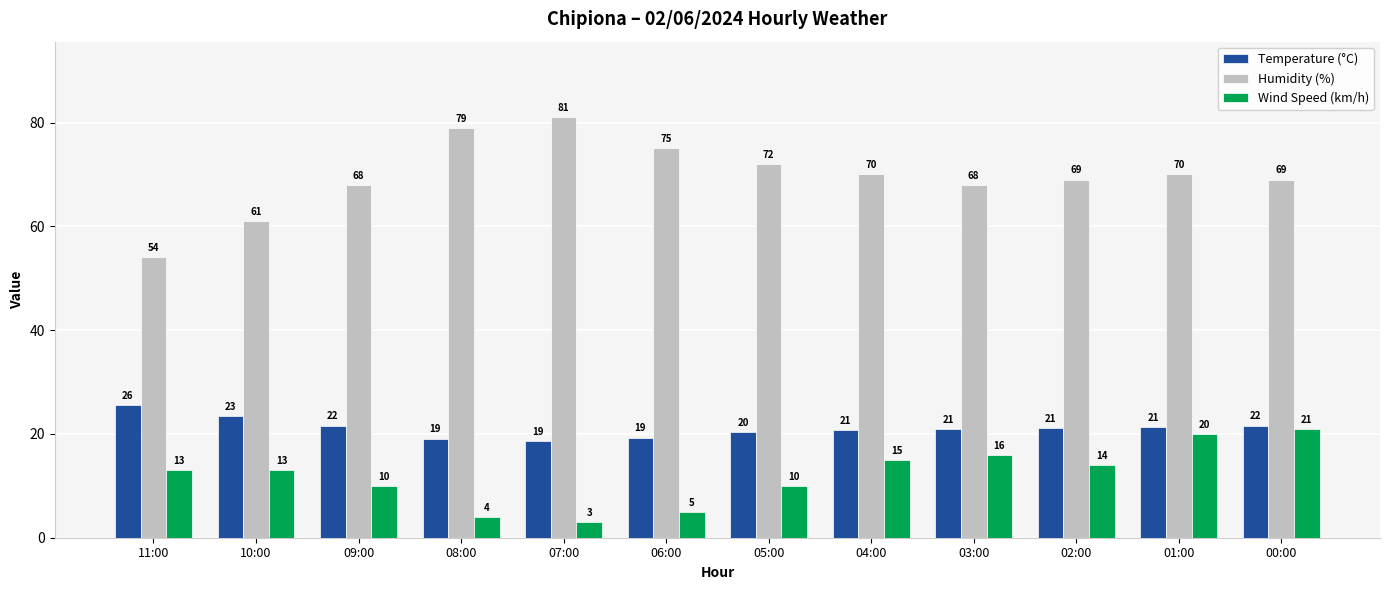

Is the value of Temperature (°C) at 01:00 greater than the value of Humidity (%) at 10:00?

No